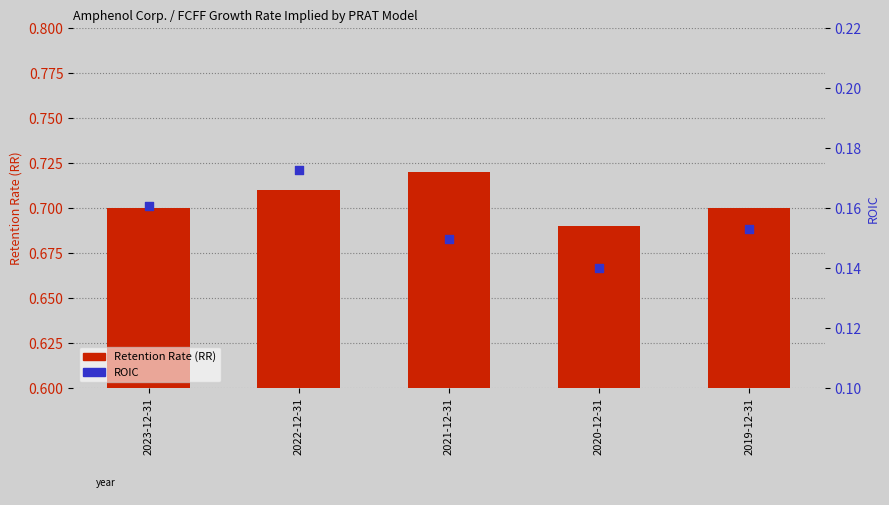

Which series has the largest total across all categories?

Retention Rate (RR)